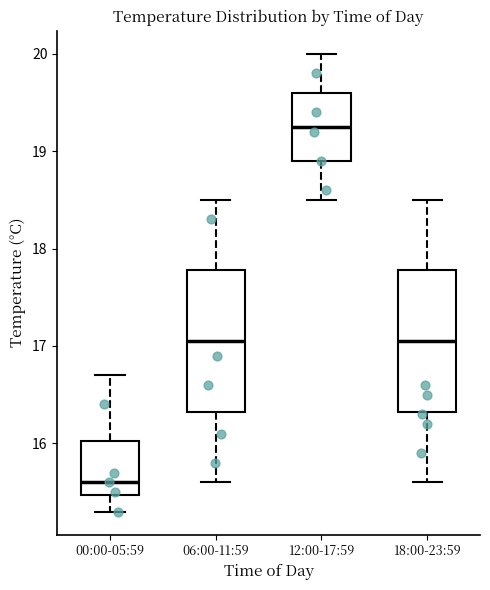

Reading left to right, read every box against the y-axis: the position of its median line, the range the box covers, and the ends of its whiskers. The values are not printed on the chart, so give them approximately, as read against the axis.

00:00-05:59: median 15.6, box 15.5 to 16.0, whiskers 15.3 to 16.7
06:00-11:59: median 17.1, box 16.3 to 17.8, whiskers 15.6 to 18.5
12:00-17:59: median 19.3, box 18.9 to 19.6, whiskers 18.5 to 20.0
18:00-23:59: median 17.1, box 16.3 to 17.8, whiskers 15.6 to 18.5